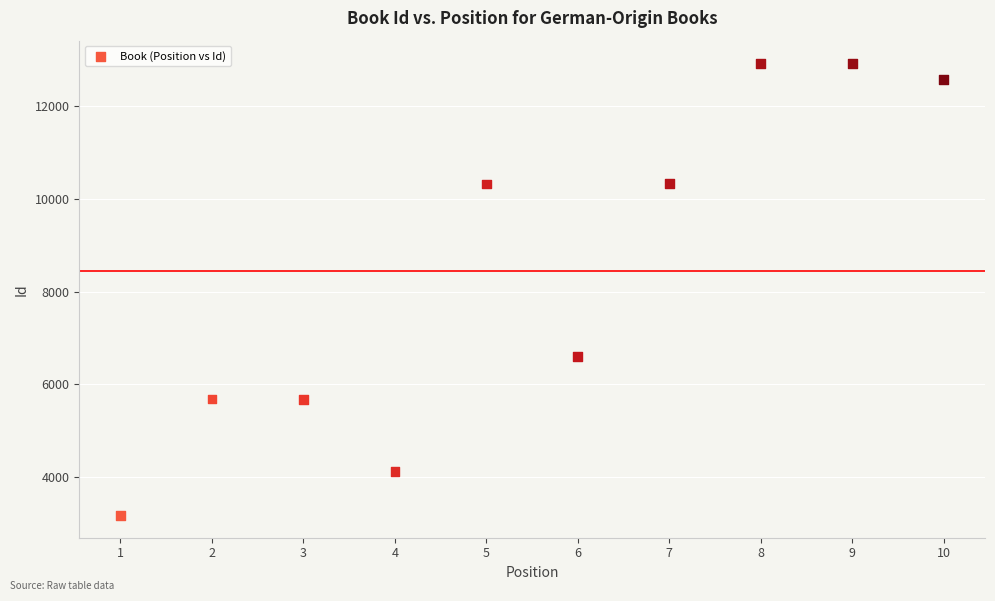

What Y value in the scatter plot is closest to 8052?

6610